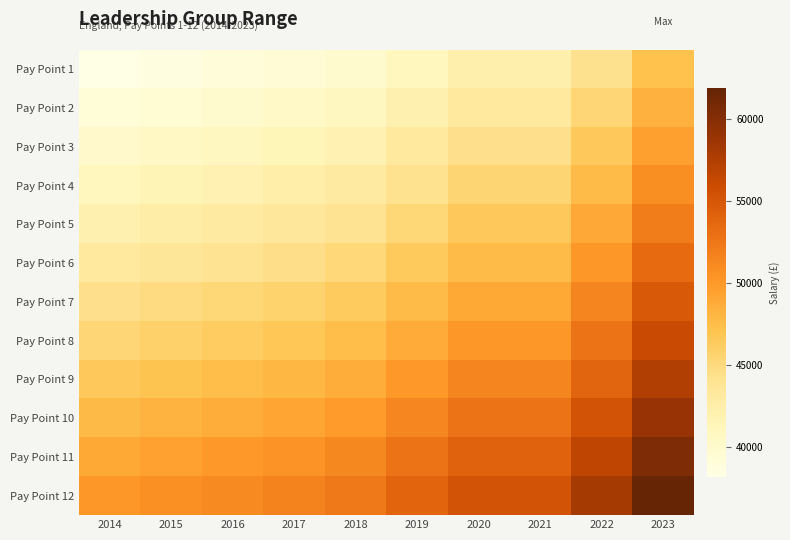

What is the difference between the highest and lowest values at 2018?

12449.0